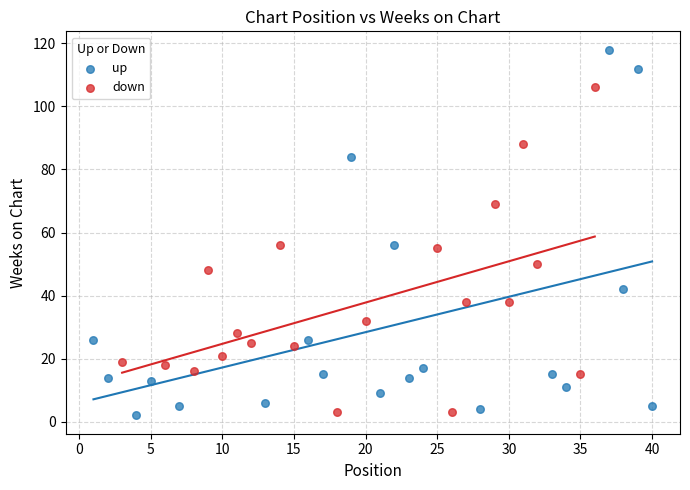

Which series has the widest spread of Y values?

up